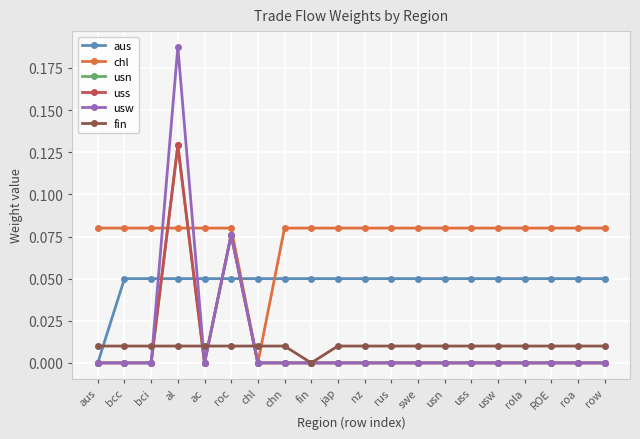

What is the sum of all chl values?

1.5